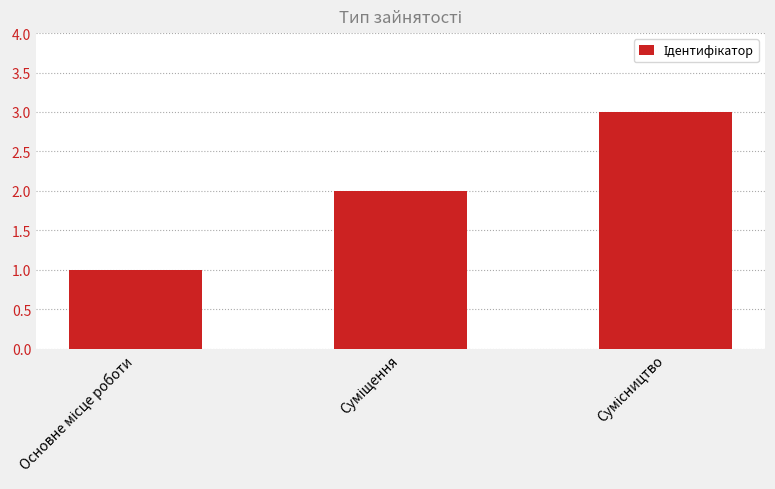

What is the sum of all values?

6